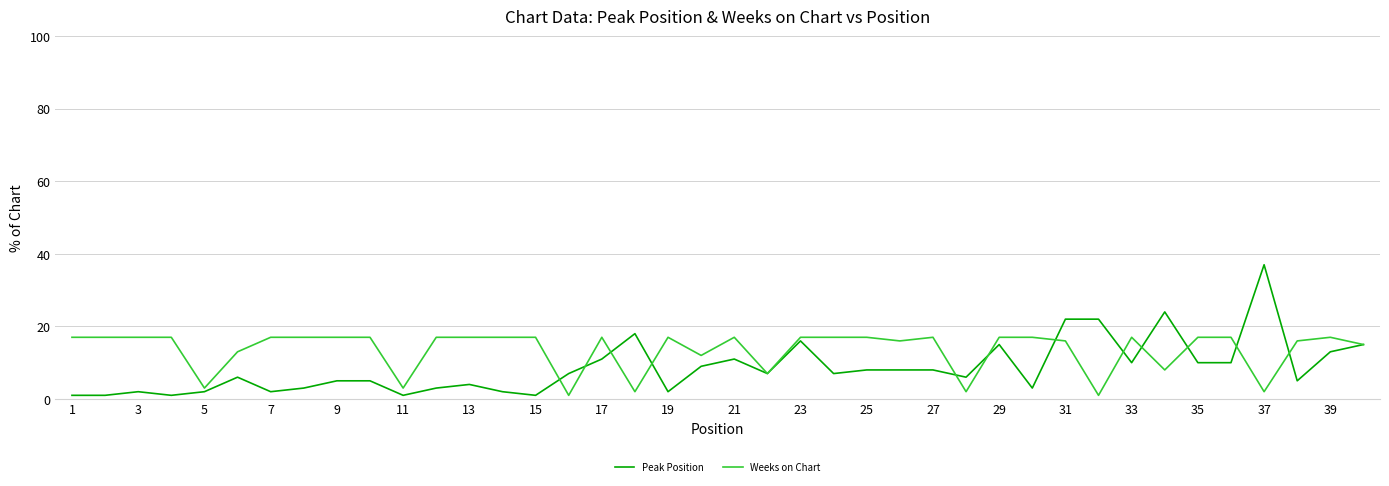

What are all the series names shown in the legend?

Peak Position, Weeks on Chart